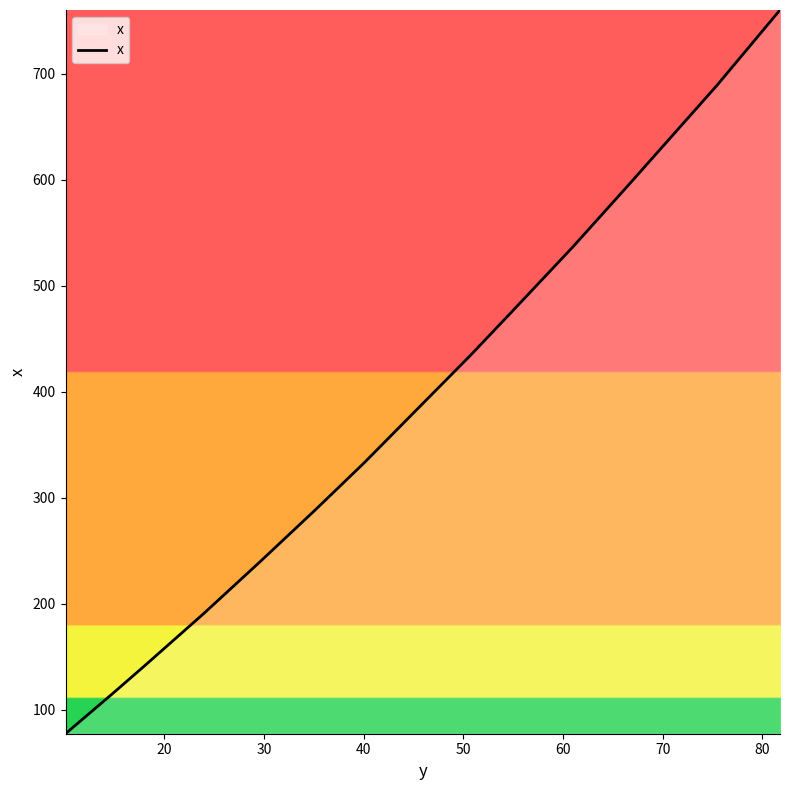

What is the minimum value shown in the chart?

77.6